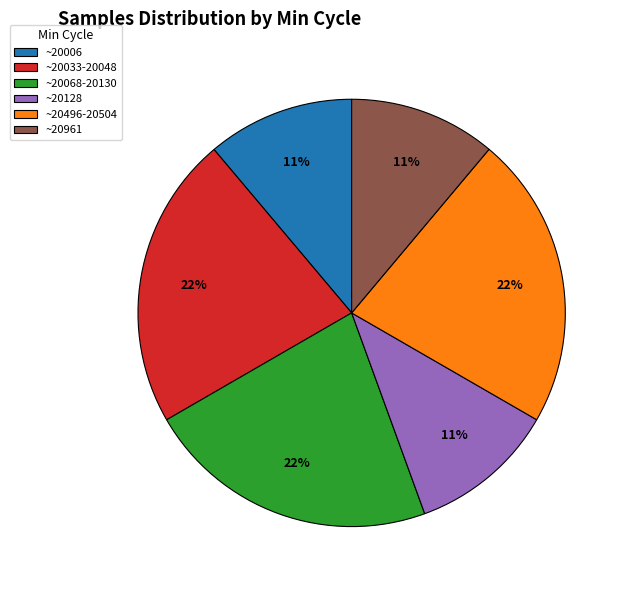

How many segments does this pie chart have?

6